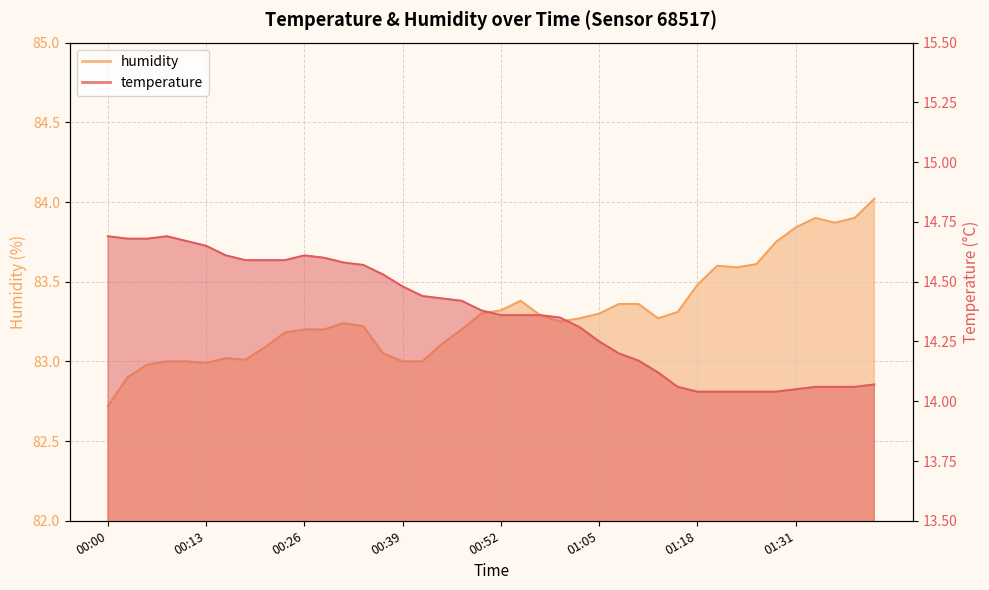

How many distinct data groups are displayed?

2